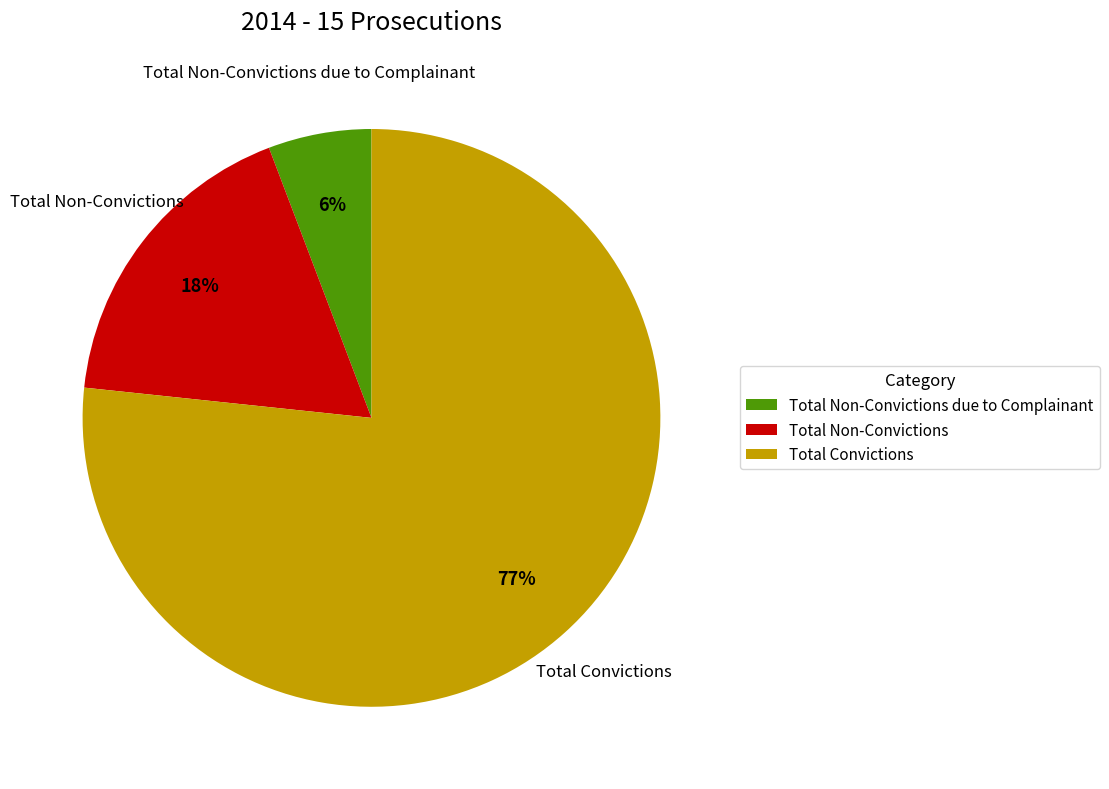

To the nearest percent, what percentage of the pie is Total Non-Convictions?

18%